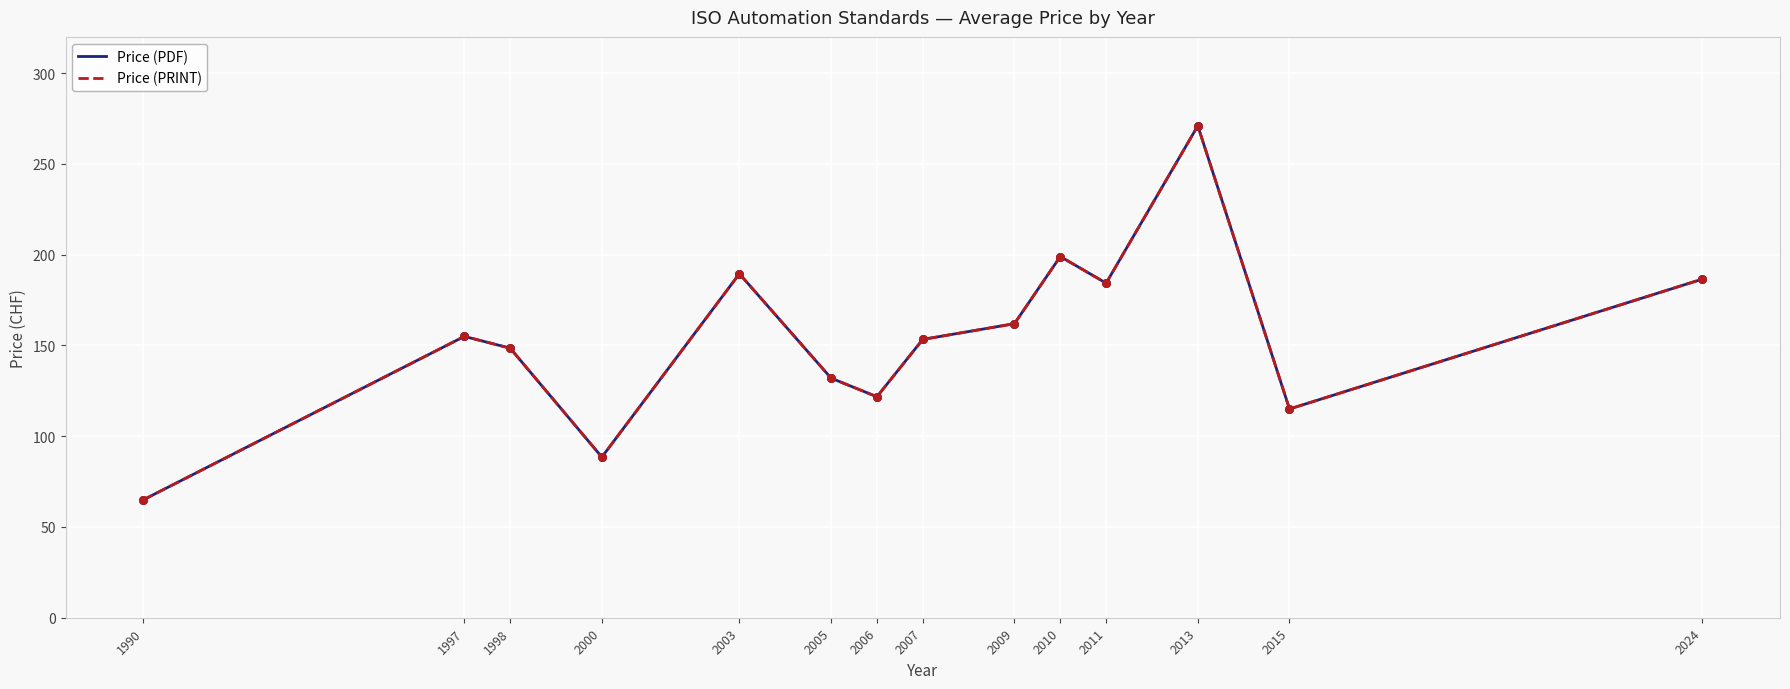

Does the chart have visible grid lines?

Yes